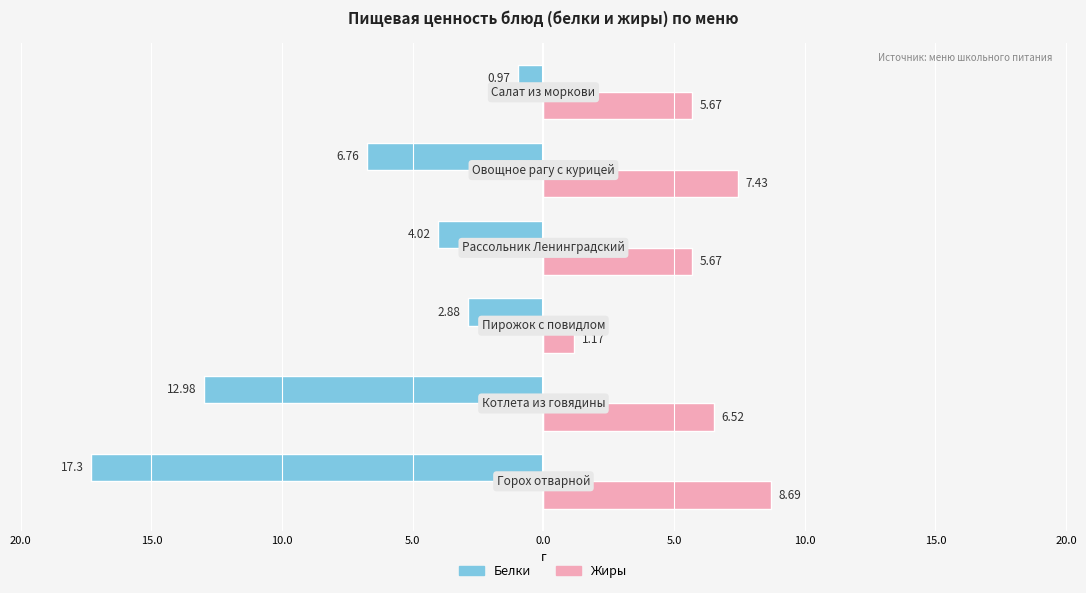

What are all the series names shown in the legend?

Белки, Жиры